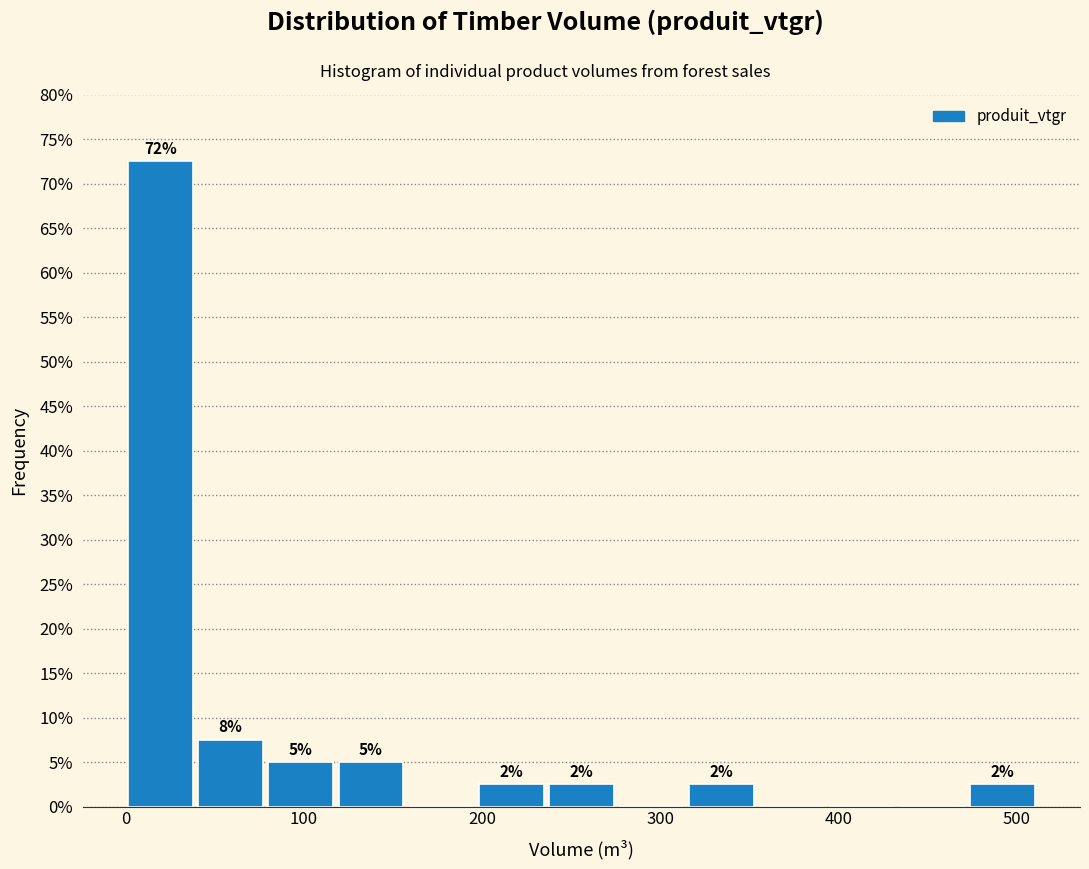

Read against the x-axis, roughly where is the centre of the tallest bar?

20